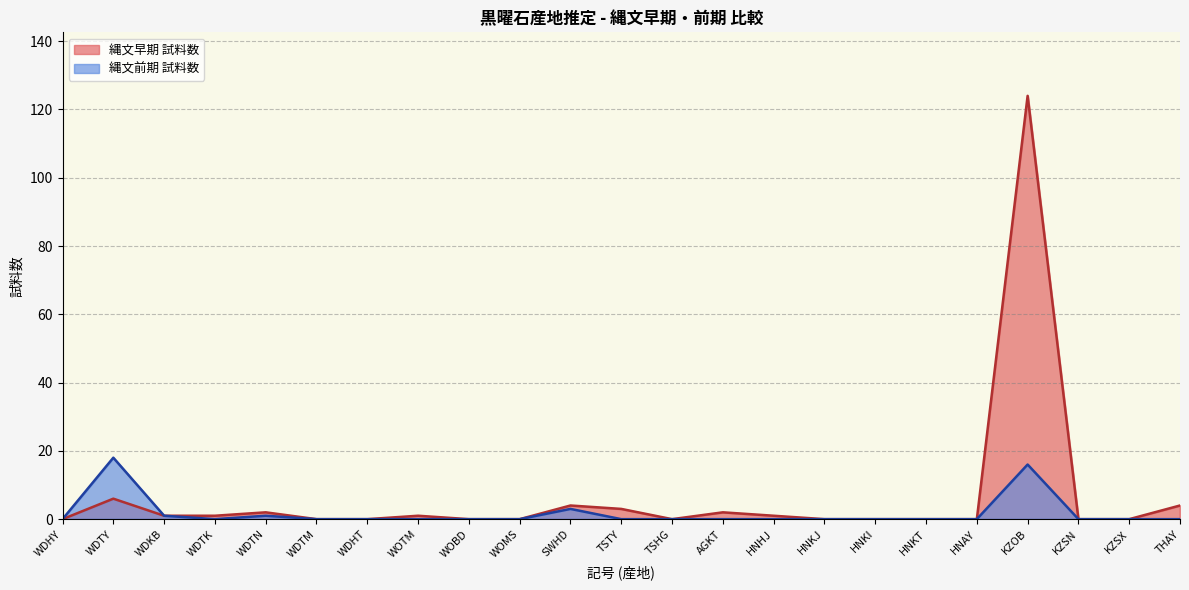

The 縄文前期 試料数 series shows 16 at KZOB. True or false?

True